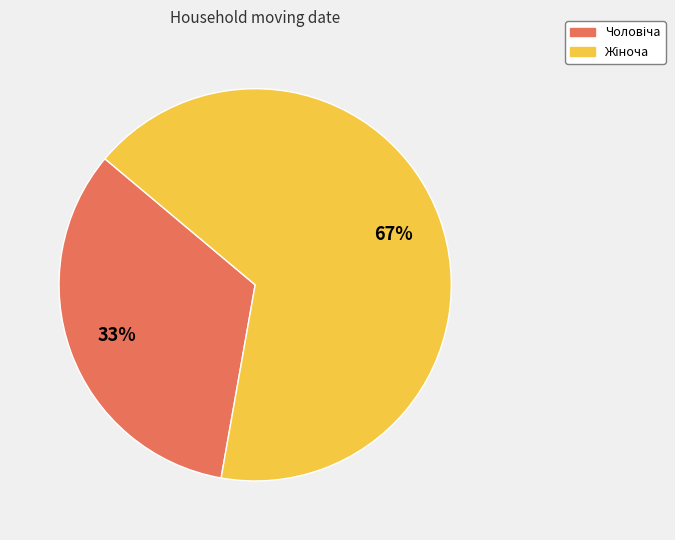

Is there a majority slice in this chart?

Yes